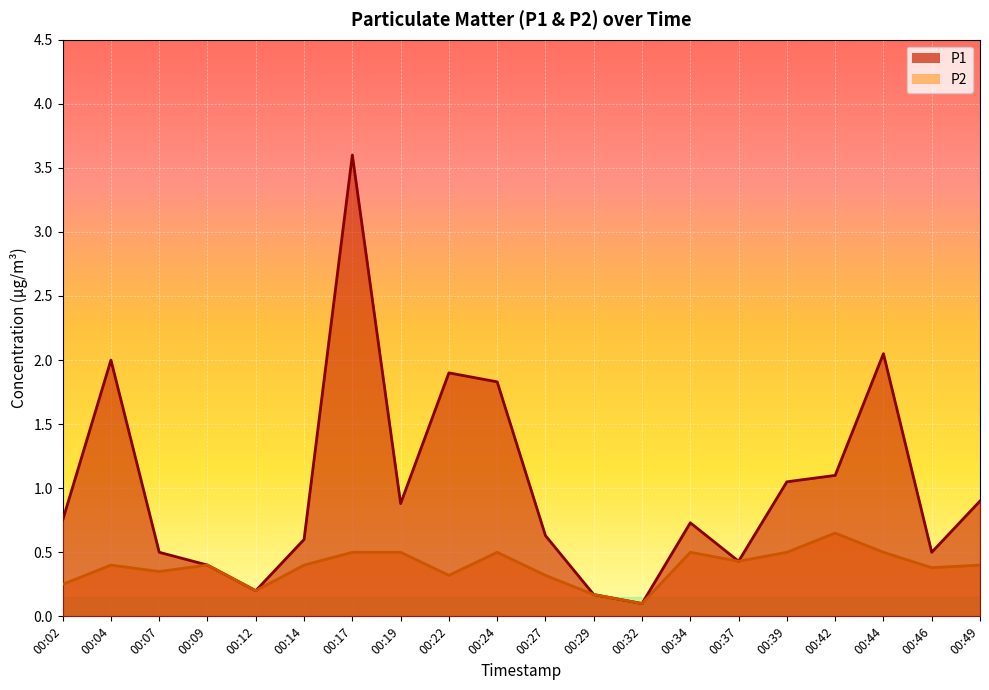

Which category has the lowest value across all series?

00:32